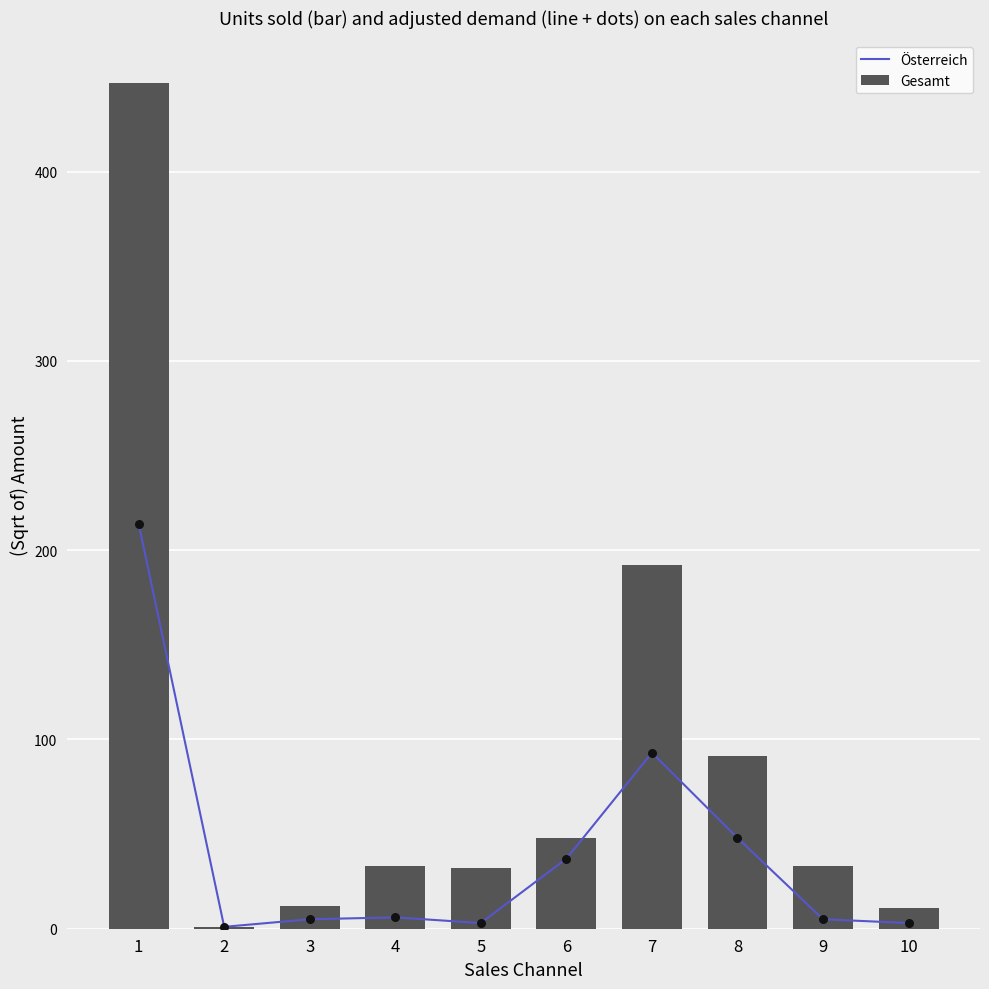

Is the value of Gesamt at 8 greater than the value of Österreich at 2?

Yes